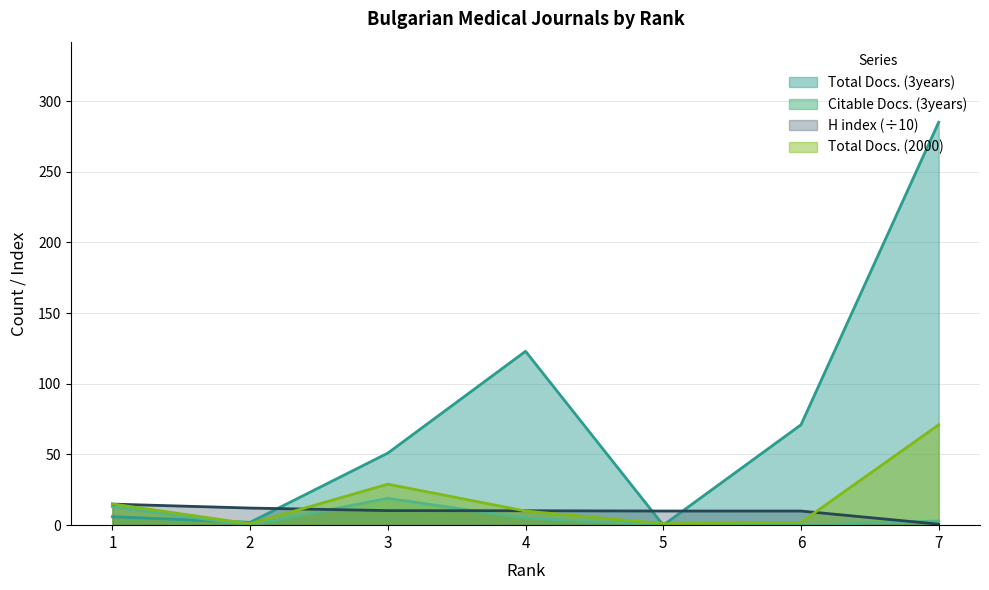

Between which two adjacent categories do H index and Total Docs. (2000) first intersect?

1 and 2